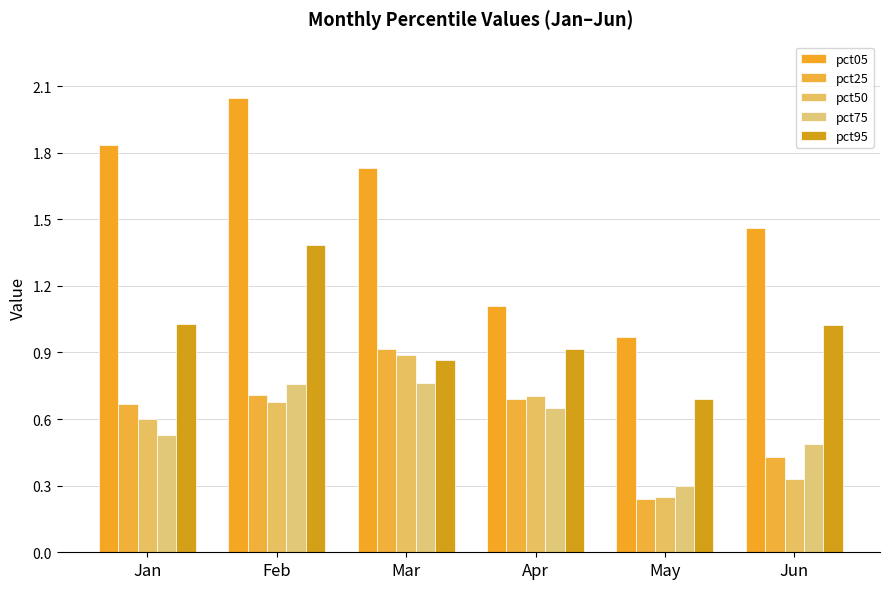

Which series has the largest range (max minus min)?

pct05